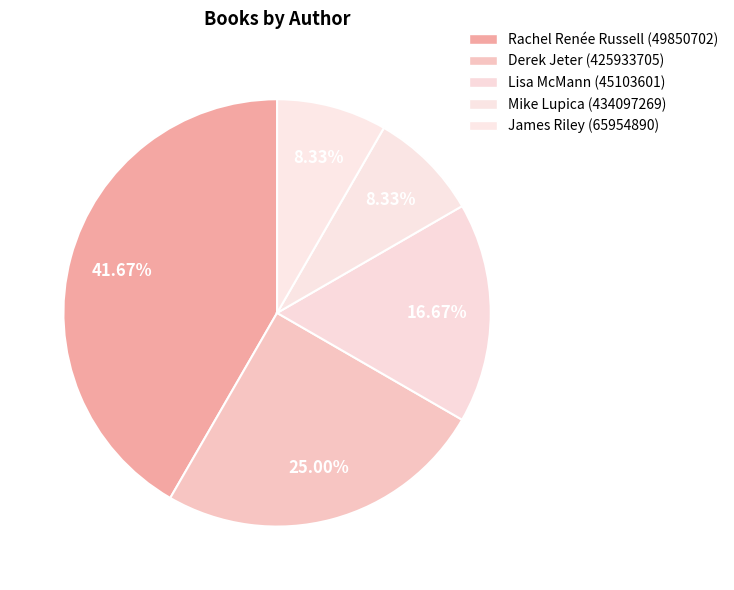

How many segments does this pie chart have?

5